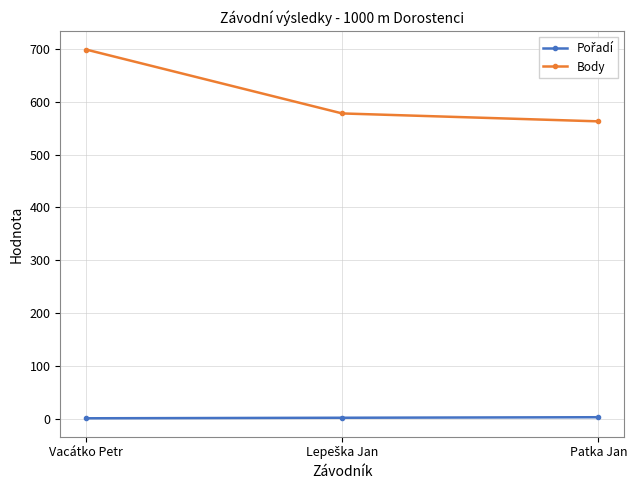

What value does the Body series have at Patka Jan?

563